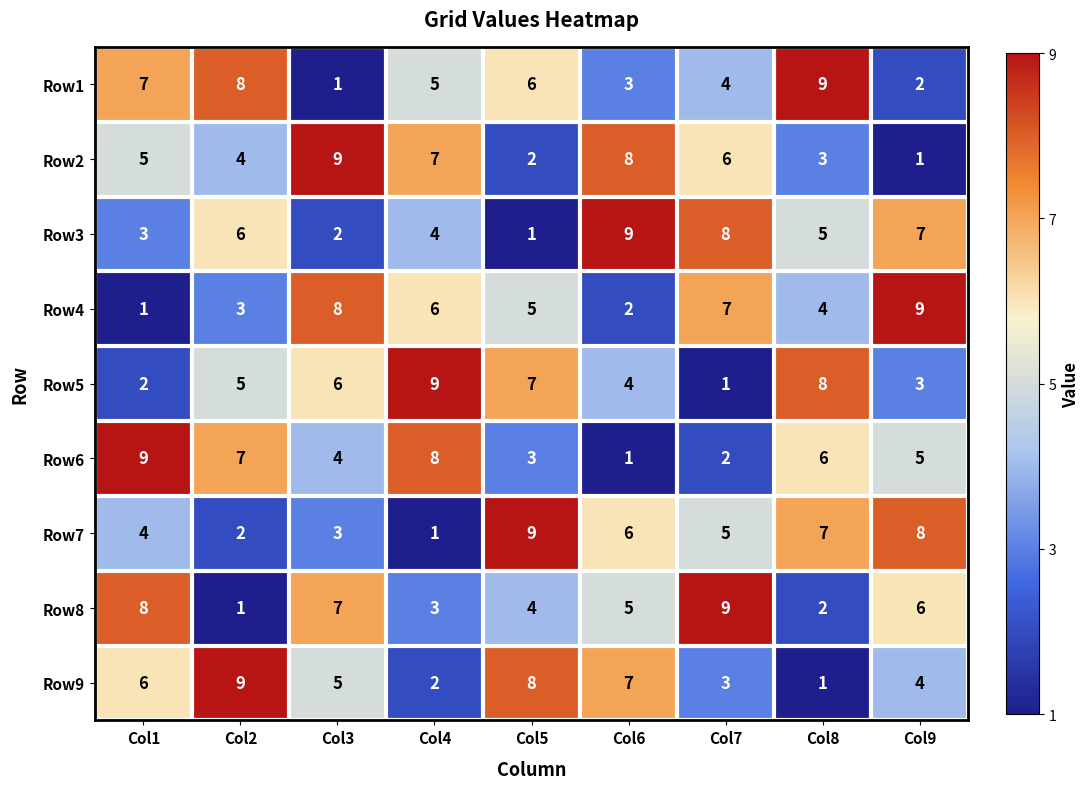

How many series are shown in this chart?

9